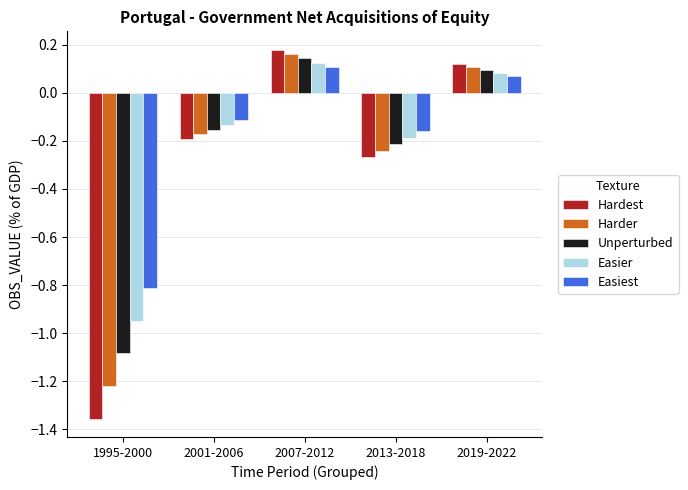

What is the sum of the Easiest values at 1995-2000 and 2019-2022?

-0.7